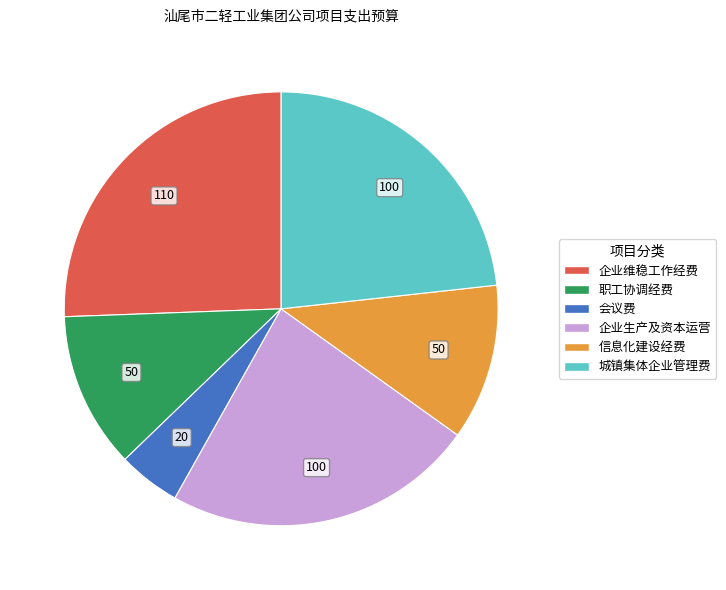

Between 职工协调经费 and 企业维稳工作经费, which is larger?

企业维稳工作经费